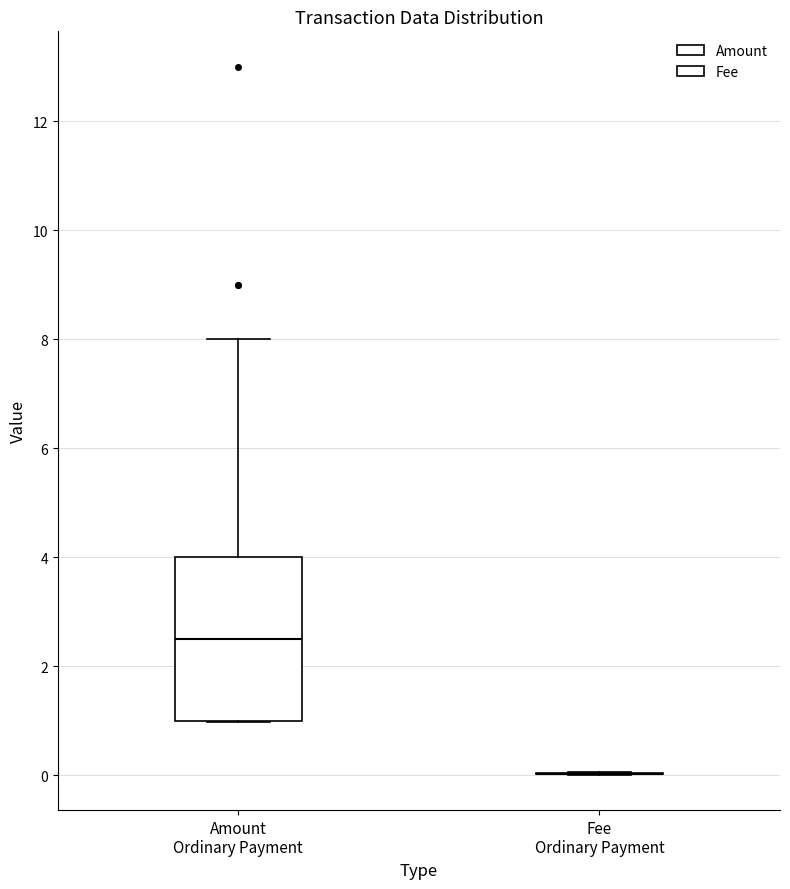

Reading left to right, read every box against the y-axis: the position of its median line, the range the box covers, and the ends of its whiskers. The values are not printed on the chart, so give them approximately, as read against the axis.

Amount Ordinary Payment: median 2.6, box 1.0 to 4.0, whiskers 1.0 to 8.0
Fee Ordinary Payment: box collapsed to a line at 0.0, whiskers 0.0 to 0.0